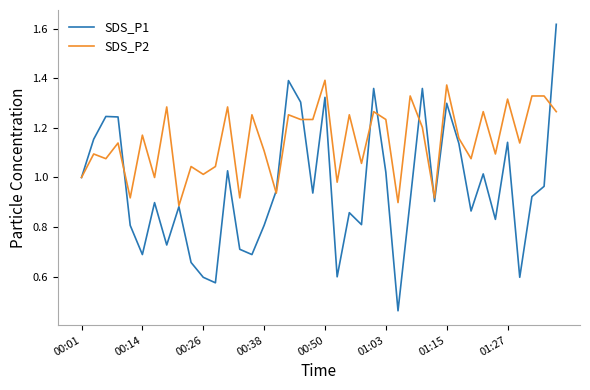

Which series has the largest total across all categories?

SDS_P2